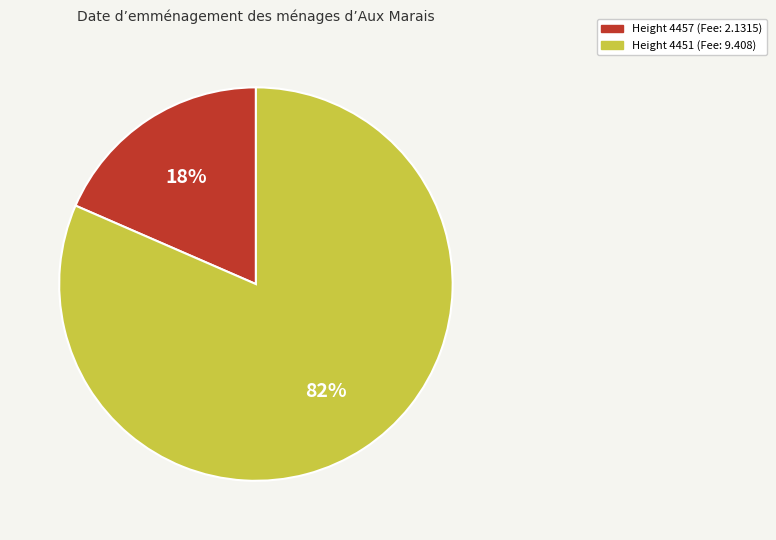

Rank the categories by value from highest to lowest.

Height 4451 (Fee: 9.408), Height 4457 (Fee: 2.1315)